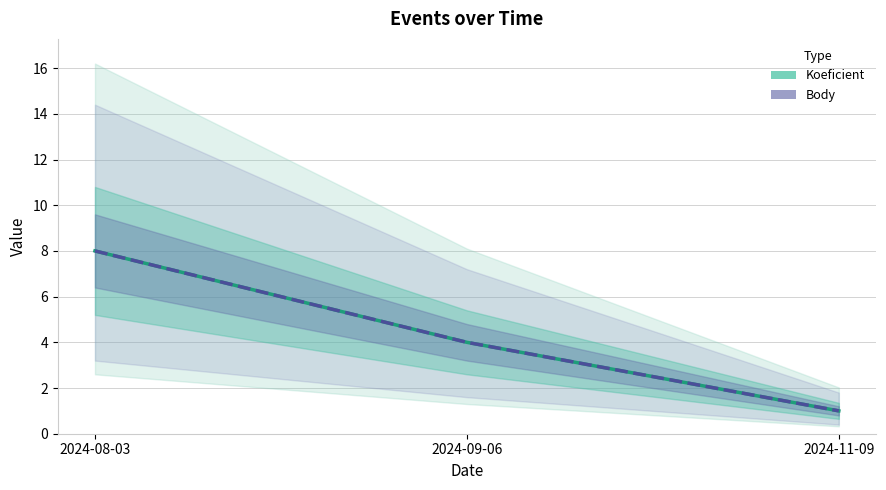

Reading left to right, extract all data points from this chart.

Koeficient: 8	4	1
Body: 8	4	1